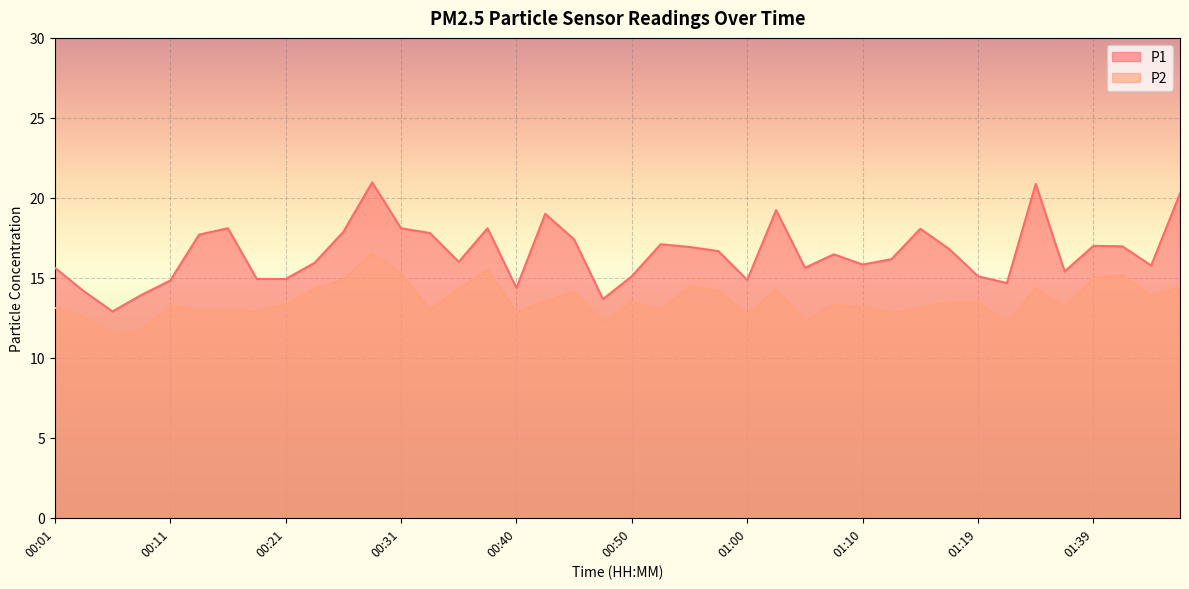

What is the label of the 2nd point from the left?

00:04